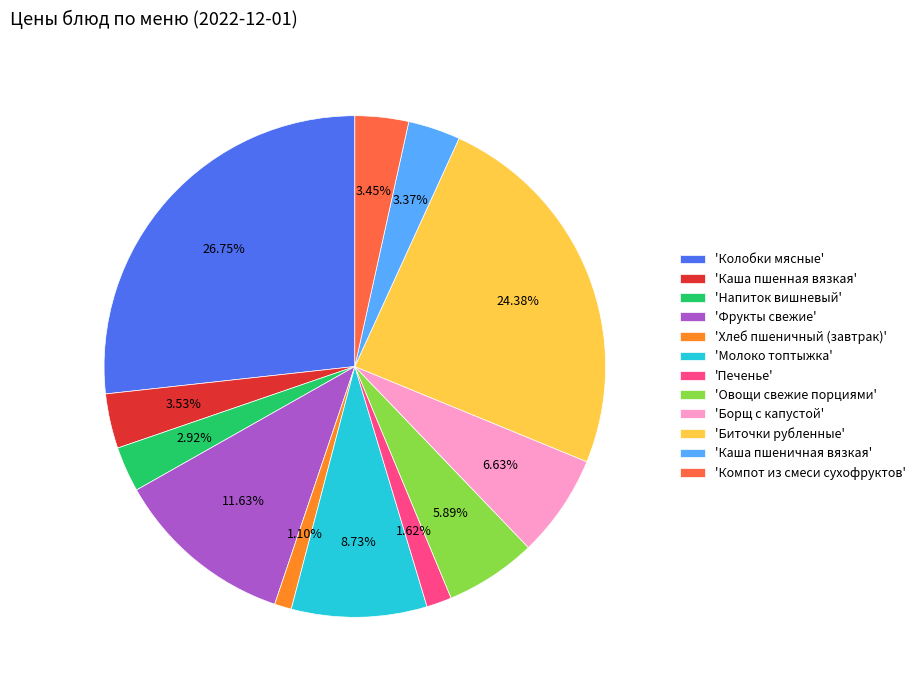

Between 'Компот из смеси сухофруктов' and 'Фрукты свежие', which is larger?

'Фрукты свежие'